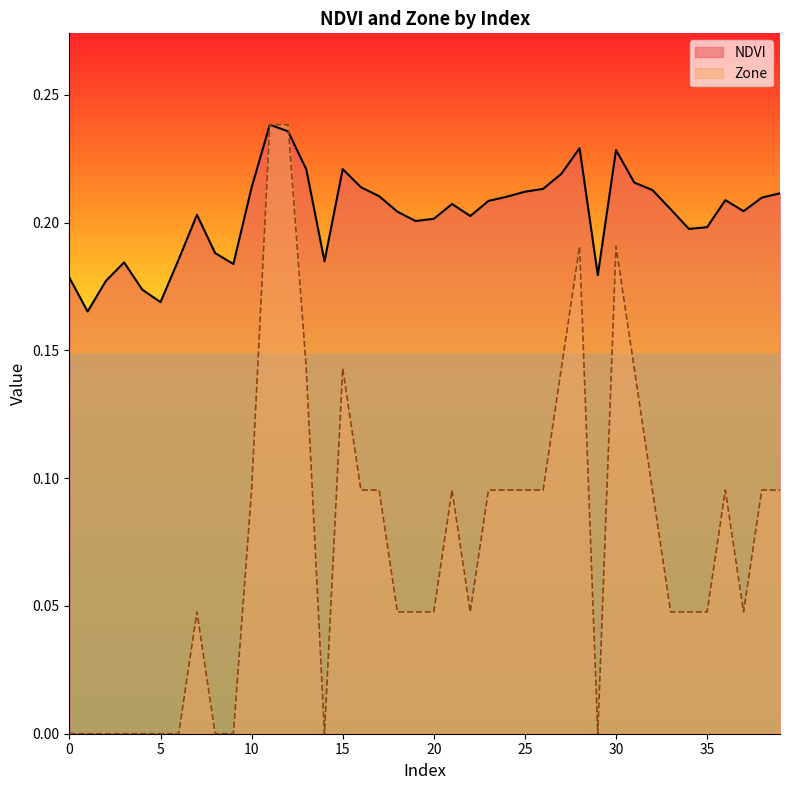

Which label corresponds to the largest value in the chart?

11